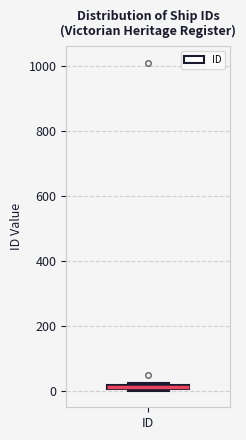

Where is the upper edge of the box for ID on the y-axis? The values are not printed on the chart, so give them approximately, as read against the axis.

20